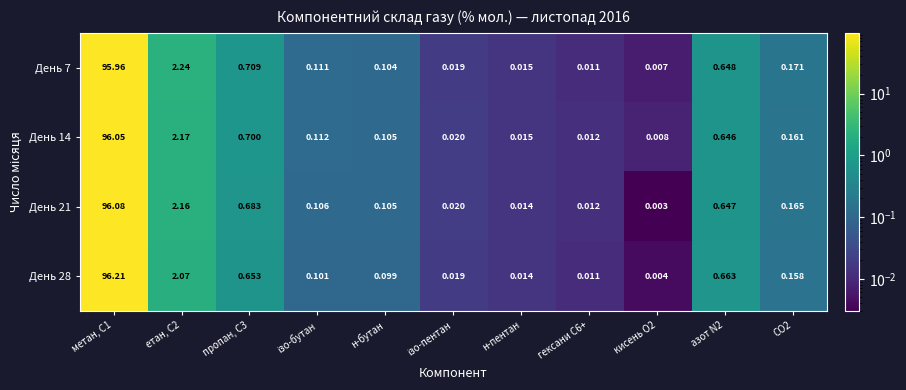

At how many categories does at least one series exceed 38?

1